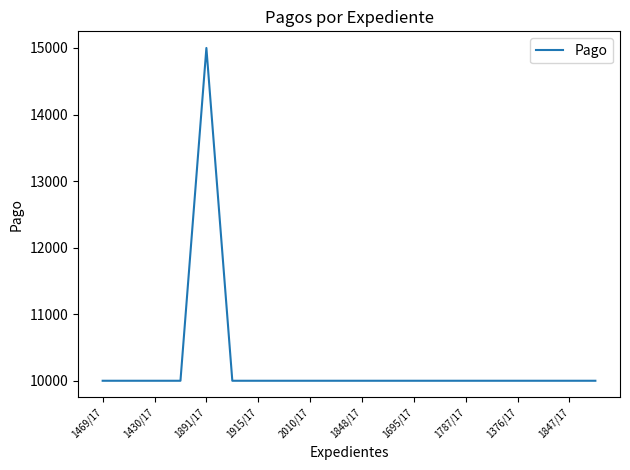

What is the minimum value shown in the chart?

10000